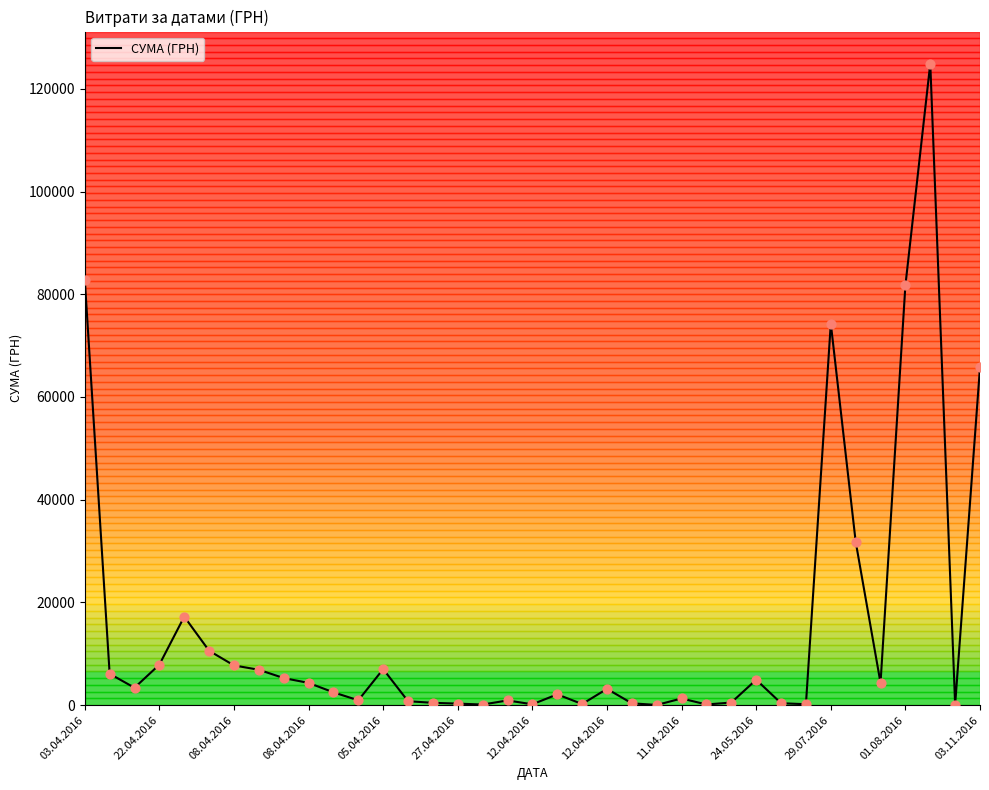

What is the difference between the maximum and minimum values?

124867.4